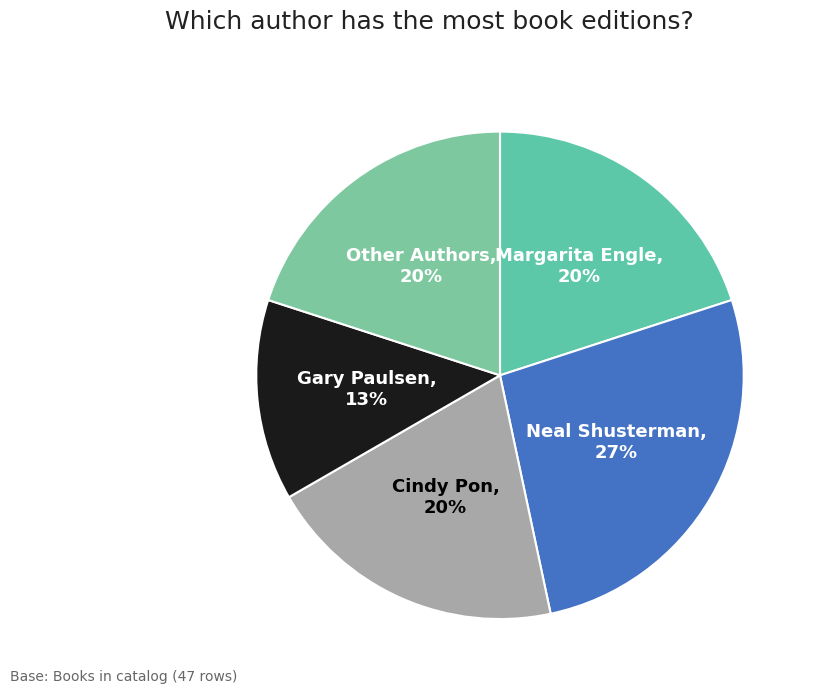

How many segments does this pie chart have?

5